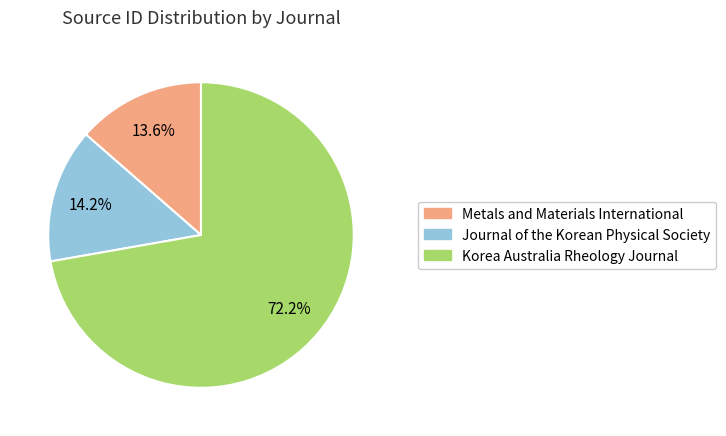

To the nearest percent, what is the average slice percentage?

33%